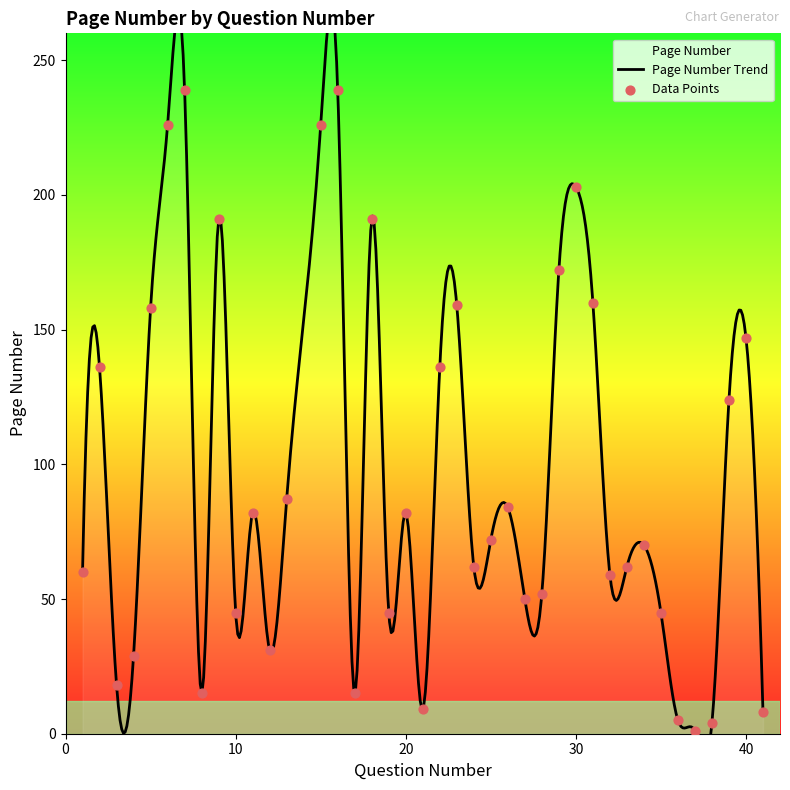

What is the change in value from 13 to 32?

-28